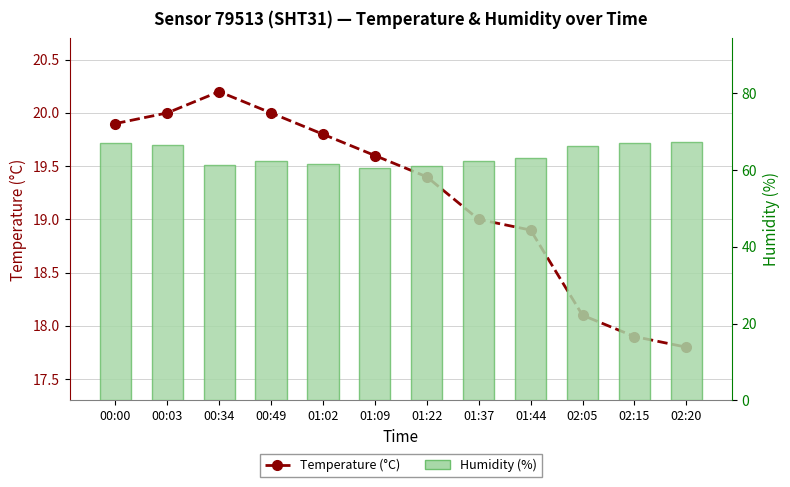

Which series changed the most between 01:02 and 01:09?

Humidity (%)